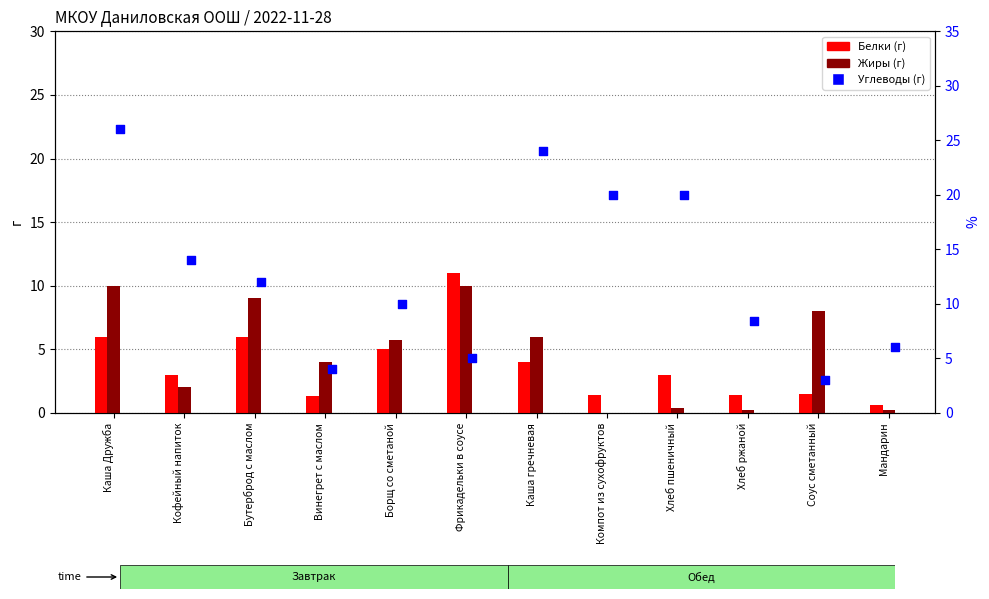

Is the value of Жиры at Бутерброд с маслом greater than the value of Белки at Кофейный напиток?

Yes